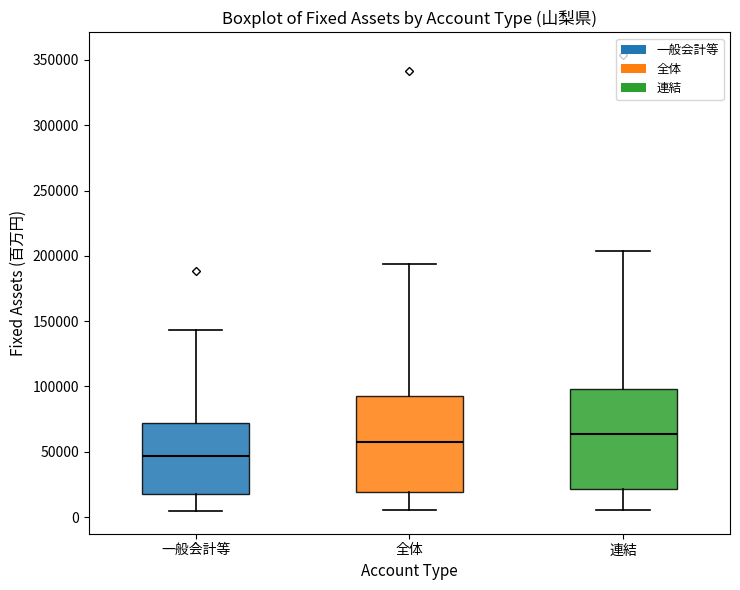

Where does the median line of the box for 一般会計等 sit on the y-axis? The values are not printed on the chart, so give them approximately, as read against the axis.

45000